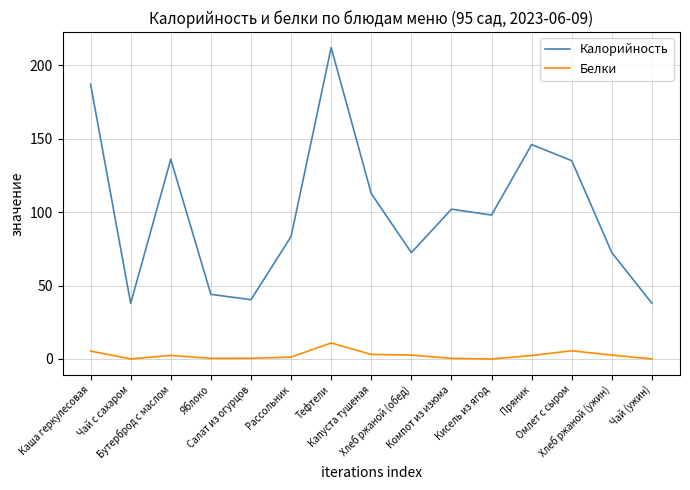

Where is the first local maximum for Белки?

Бутерброд с маслом